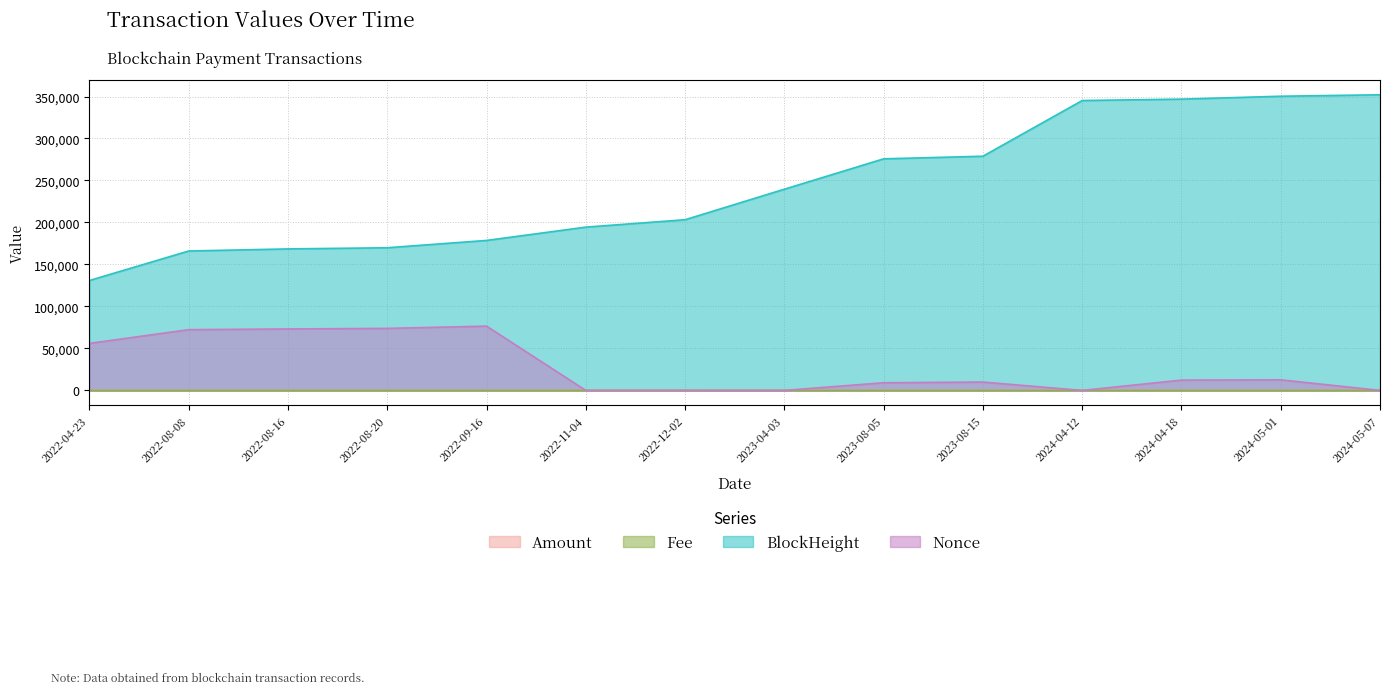

The value of Fee at 2022-11-04 is 0.0. True or false?

False